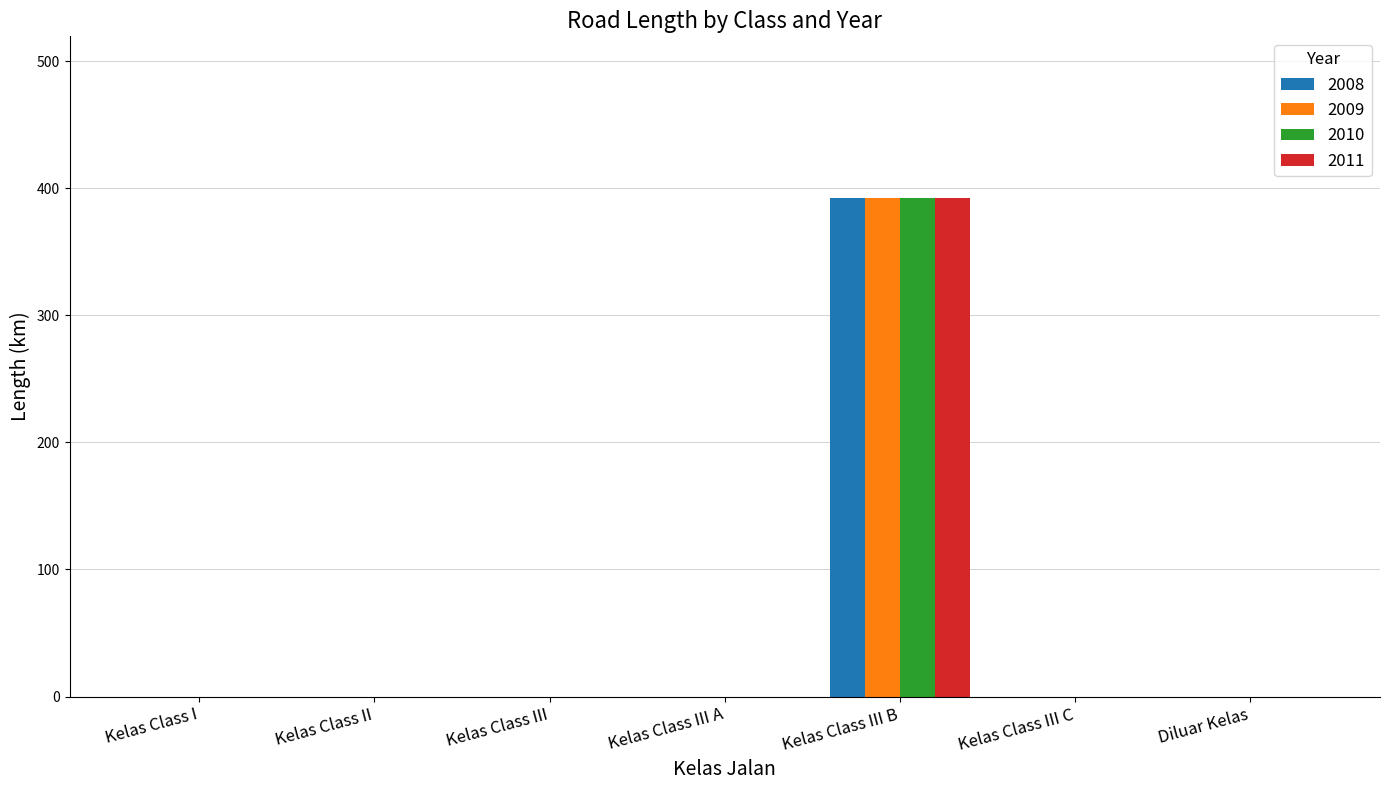

Are the bars grouped side by side (vs. stacked)?

Yes